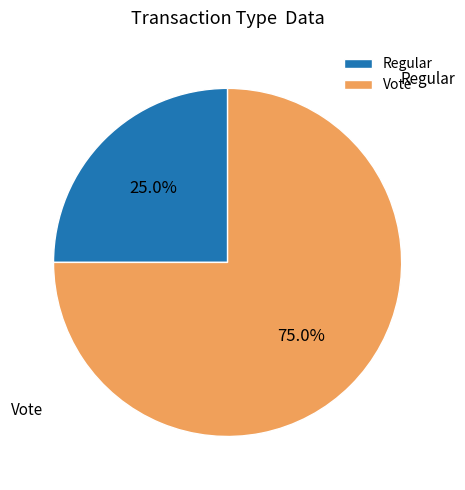

To the nearest percent, what percentage of the pie is Regular?

25%